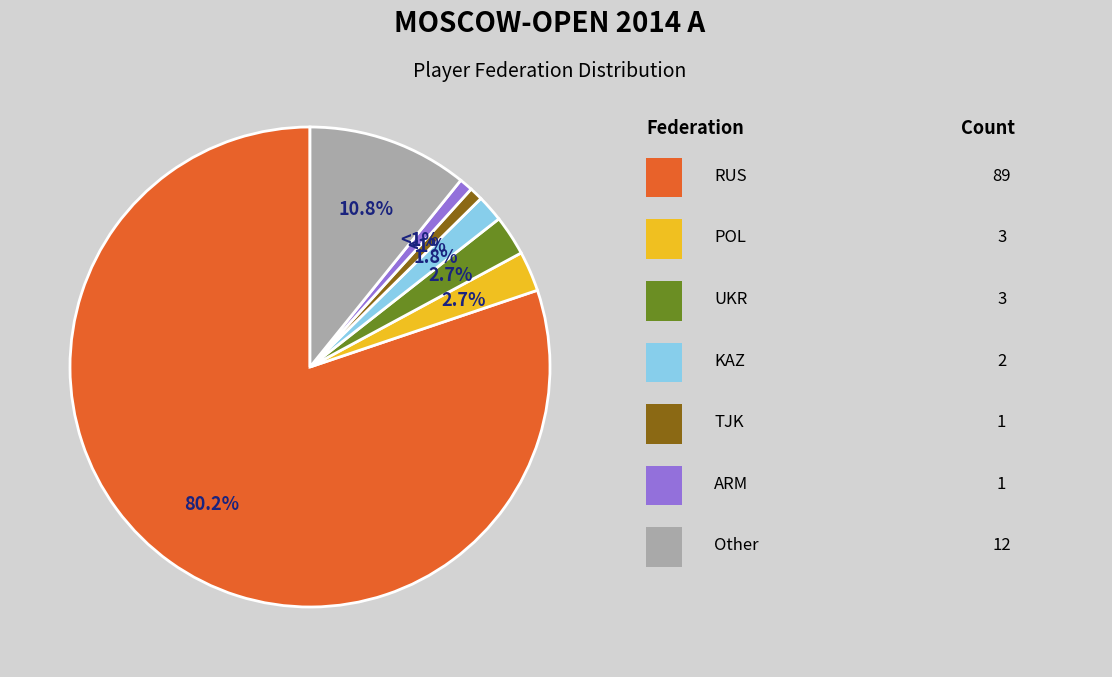

Is there any slice that represents more than half of the pie?

Yes